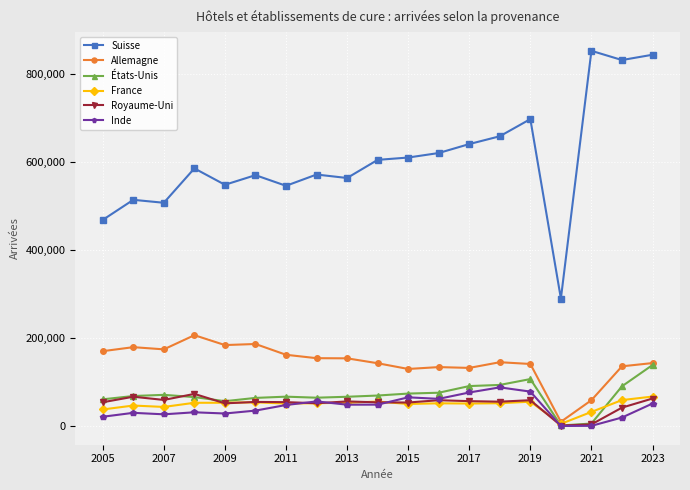

Which series has the widest spread of values?

Suisse